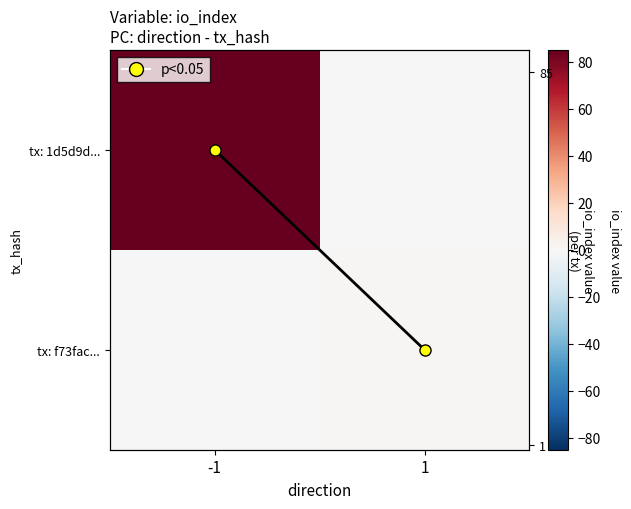

Count the io_index trace values in the range 0 to 1.

2